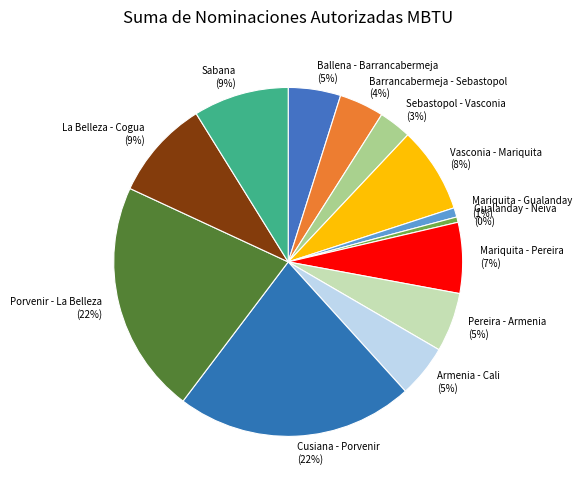

Between Porvenir - La Belleza and Barrancabermeja - Sebastopol, which is larger?

Porvenir - La Belleza